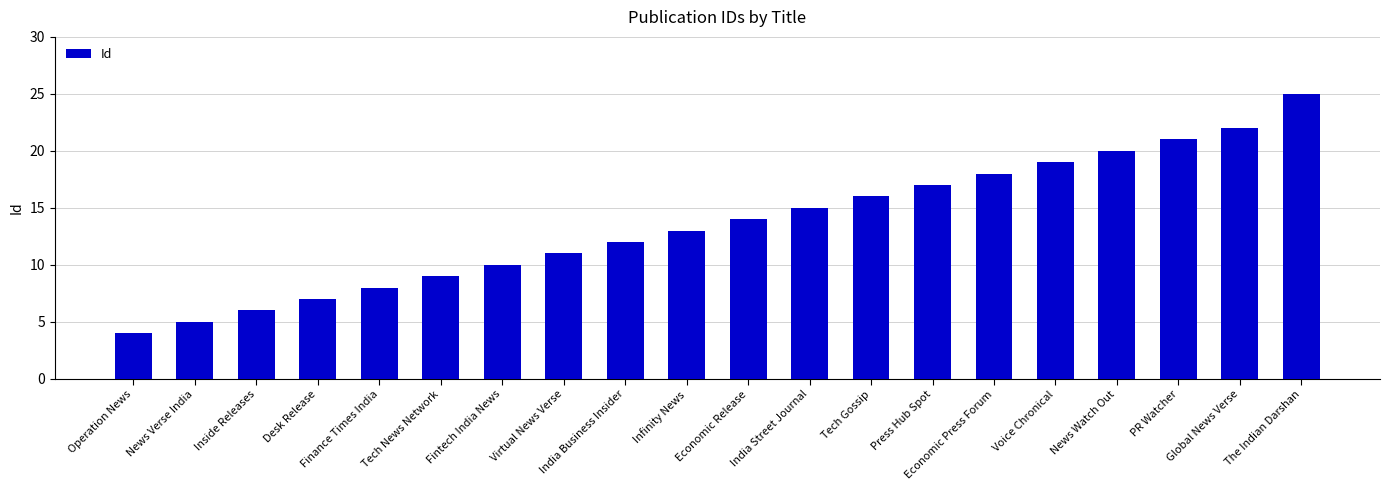

What is the change in value from Economic Press Forum to PR Watcher?

+3